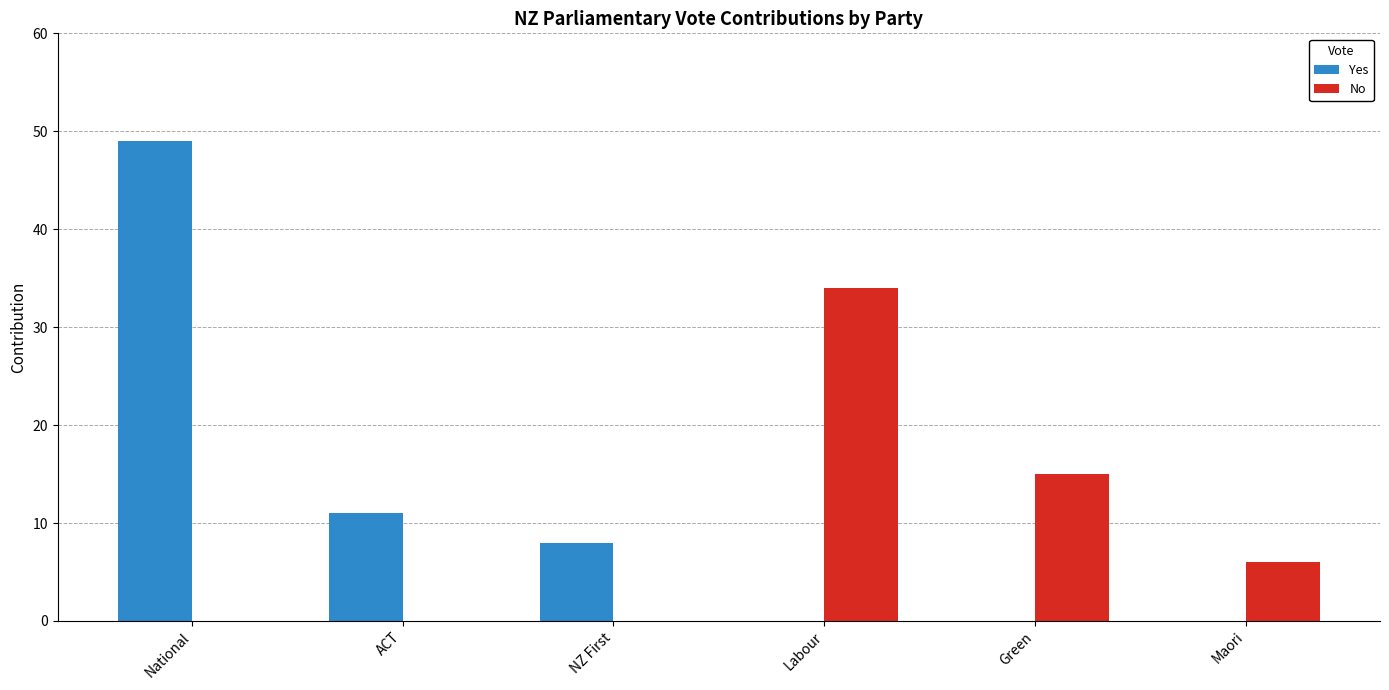

Which series has the largest total across all categories?

Yes